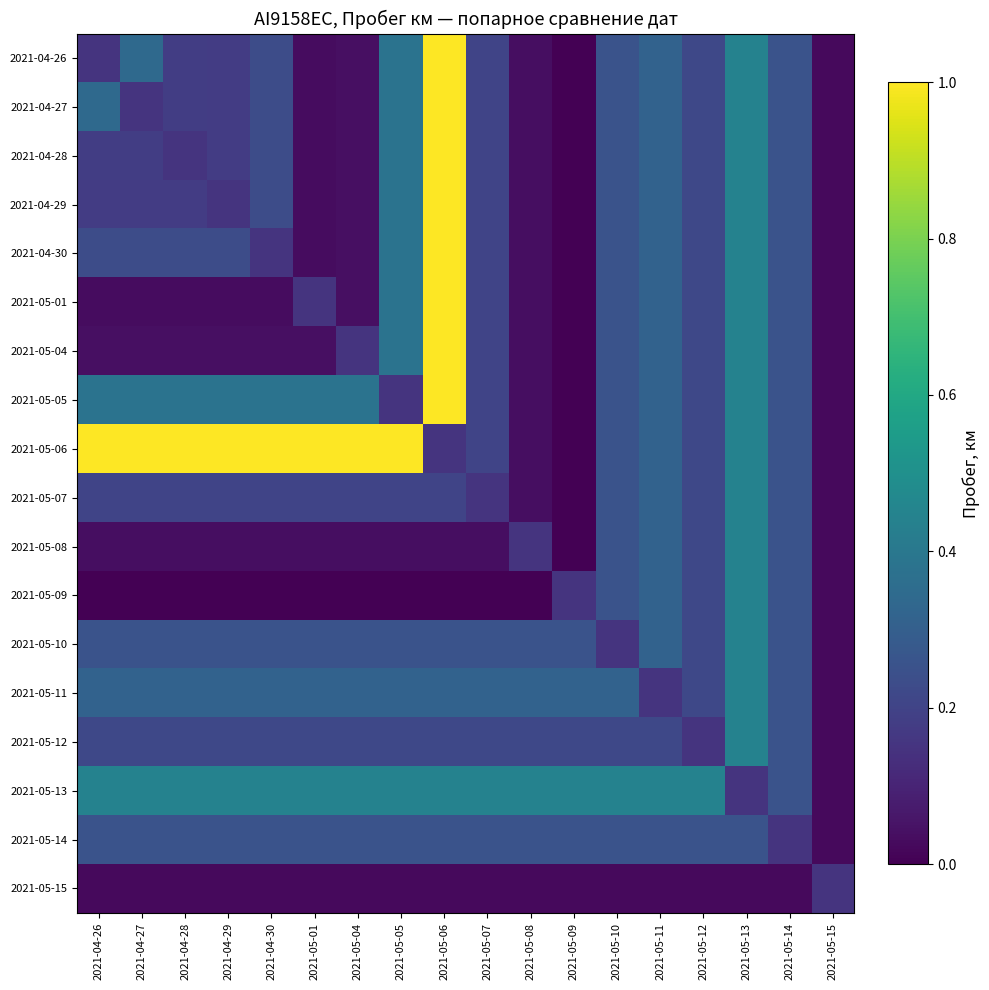

Reading right to left, extract all data points from this chart.

2021-04-26: 2021-05-15=0.0	2021-05-14=0.3	2021-05-13=0.4	2021-05-12=0.2	2021-05-11=0.3	2021-05-10=0.3	2021-05-09=0.0	2021-05-08=0.0	2021-05-07=0.2	2021-05-06=1.0	2021-05-05=0.4	2021-05-04=0.0	2021-05-01=0.0	2021-04-30=0.2	2021-04-29=0.2	2021-04-28=0.2	2021-04-27=0.3	2021-04-26=0.2
2021-04-27: 2021-05-15=0.0	2021-05-14=0.3	2021-05-13=0.4	2021-05-12=0.2	2021-05-11=0.3	2021-05-10=0.3	2021-05-09=0.0	2021-05-08=0.0	2021-05-07=0.2	2021-05-06=1.0	2021-05-05=0.4	2021-05-04=0.0	2021-05-01=0.0	2021-04-30=0.2	2021-04-29=0.2	2021-04-28=0.2	2021-04-27=0.2	2021-04-26=0.3
2021-04-28: 2021-05-15=0.0	2021-05-14=0.3	2021-05-13=0.4	2021-05-12=0.2	2021-05-11=0.3	2021-05-10=0.3	2021-05-09=0.0	2021-05-08=0.0	2021-05-07=0.2	2021-05-06=1.0	2021-05-05=0.4	2021-05-04=0.0	2021-05-01=0.0	2021-04-30=0.2	2021-04-29=0.2	2021-04-28=0.2	2021-04-27=0.2	2021-04-26=0.2
2021-04-29: 2021-05-15=0.0	2021-05-14=0.3	2021-05-13=0.4	2021-05-12=0.2	2021-05-11=0.3	2021-05-10=0.3	2021-05-09=0.0	2021-05-08=0.0	2021-05-07=0.2	2021-05-06=1.0	2021-05-05=0.4	2021-05-04=0.0	2021-05-01=0.0	2021-04-30=0.2	2021-04-29=0.2	2021-04-28=0.2	2021-04-27=0.2	2021-04-26=0.2
2021-04-30: 2021-05-15=0.0	2021-05-14=0.3	2021-05-13=0.4	2021-05-12=0.2	2021-05-11=0.3	2021-05-10=0.3	2021-05-09=0.0	2021-05-08=0.0	2021-05-07=0.2	2021-05-06=1.0	2021-05-05=0.4	2021-05-04=0.0	2021-05-01=0.0	2021-04-30=0.2	2021-04-29=0.2	2021-04-28=0.2	2021-04-27=0.2	2021-04-26=0.2
2021-05-01: 2021-05-15=0.0	2021-05-14=0.3	2021-05-13=0.4	2021-05-12=0.2	2021-05-11=0.3	2021-05-10=0.3	2021-05-09=0.0	2021-05-08=0.0	2021-05-07=0.2	2021-05-06=1.0	2021-05-05=0.4	2021-05-04=0.0	2021-05-01=0.2	2021-04-30=0.0	2021-04-29=0.0	2021-04-28=0.0	2021-04-27=0.0	2021-04-26=0.0
2021-05-04: 2021-05-15=0.0	2021-05-14=0.3	2021-05-13=0.4	2021-05-12=0.2	2021-05-11=0.3	2021-05-10=0.3	2021-05-09=0.0	2021-05-08=0.0	2021-05-07=0.2	2021-05-06=1.0	2021-05-05=0.4	2021-05-04=0.2	2021-05-01=0.0	2021-04-30=0.0	2021-04-29=0.0	2021-04-28=0.0	2021-04-27=0.0	2021-04-26=0.0
2021-05-05: 2021-05-15=0.0	2021-05-14=0.3	2021-05-13=0.4	2021-05-12=0.2	2021-05-11=0.3	2021-05-10=0.3	2021-05-09=0.0	2021-05-08=0.0	2021-05-07=0.2	2021-05-06=1.0	2021-05-05=0.2	2021-05-04=0.4	2021-05-01=0.4	2021-04-30=0.4	2021-04-29=0.4	2021-04-28=0.4	2021-04-27=0.4	2021-04-26=0.4
2021-05-06: 2021-05-15=0.0	2021-05-14=0.3	2021-05-13=0.4	2021-05-12=0.2	2021-05-11=0.3	2021-05-10=0.3	2021-05-09=0.0	2021-05-08=0.0	2021-05-07=0.2	2021-05-06=0.2	2021-05-05=1.0	2021-05-04=1.0	2021-05-01=1.0	2021-04-30=1.0	2021-04-29=1.0	2021-04-28=1.0	2021-04-27=1.0	2021-04-26=1.0
2021-05-07: 2021-05-15=0.0	2021-05-14=0.3	2021-05-13=0.4	2021-05-12=0.2	2021-05-11=0.3	2021-05-10=0.3	2021-05-09=0.0	2021-05-08=0.0	2021-05-07=0.2	2021-05-06=0.2	2021-05-05=0.2	2021-05-04=0.2	2021-05-01=0.2	2021-04-30=0.2	2021-04-29=0.2	2021-04-28=0.2	2021-04-27=0.2	2021-04-26=0.2
2021-05-08: 2021-05-15=0.0	2021-05-14=0.3	2021-05-13=0.4	2021-05-12=0.2	2021-05-11=0.3	2021-05-10=0.3	2021-05-09=0.0	2021-05-08=0.2	2021-05-07=0.0	2021-05-06=0.0	2021-05-05=0.0	2021-05-04=0.0	2021-05-01=0.0	2021-04-30=0.0	2021-04-29=0.0	2021-04-28=0.0	2021-04-27=0.0	2021-04-26=0.0
2021-05-09: 2021-05-15=0.0	2021-05-14=0.3	2021-05-13=0.4	2021-05-12=0.2	2021-05-11=0.3	2021-05-10=0.3	2021-05-09=0.2	2021-05-08=0.0	2021-05-07=0.0	2021-05-06=0.0	2021-05-05=0.0	2021-05-04=0.0	2021-05-01=0.0	2021-04-30=0.0	2021-04-29=0.0	2021-04-28=0.0	2021-04-27=0.0	2021-04-26=0.0
2021-05-10: 2021-05-15=0.0	2021-05-14=0.3	2021-05-13=0.4	2021-05-12=0.2	2021-05-11=0.3	2021-05-10=0.2	2021-05-09=0.3	2021-05-08=0.3	2021-05-07=0.3	2021-05-06=0.3	2021-05-05=0.3	2021-05-04=0.3	2021-05-01=0.3	2021-04-30=0.3	2021-04-29=0.3	2021-04-28=0.3	2021-04-27=0.3	2021-04-26=0.3
2021-05-11: 2021-05-15=0.0	2021-05-14=0.3	2021-05-13=0.4	2021-05-12=0.2	2021-05-11=0.2	2021-05-10=0.3	2021-05-09=0.3	2021-05-08=0.3	2021-05-07=0.3	2021-05-06=0.3	2021-05-05=0.3	2021-05-04=0.3	2021-05-01=0.3	2021-04-30=0.3	2021-04-29=0.3	2021-04-28=0.3	2021-04-27=0.3	2021-04-26=0.3
2021-05-12: 2021-05-15=0.0	2021-05-14=0.3	2021-05-13=0.4	2021-05-12=0.2	2021-05-11=0.2	2021-05-10=0.2	2021-05-09=0.2	2021-05-08=0.2	2021-05-07=0.2	2021-05-06=0.2	2021-05-05=0.2	2021-05-04=0.2	2021-05-01=0.2	2021-04-30=0.2	2021-04-29=0.2	2021-04-28=0.2	2021-04-27=0.2	2021-04-26=0.2
2021-05-13: 2021-05-15=0.0	2021-05-14=0.3	2021-05-13=0.2	2021-05-12=0.4	2021-05-11=0.4	2021-05-10=0.4	2021-05-09=0.4	2021-05-08=0.4	2021-05-07=0.4	2021-05-06=0.4	2021-05-05=0.4	2021-05-04=0.4	2021-05-01=0.4	2021-04-30=0.4	2021-04-29=0.4	2021-04-28=0.4	2021-04-27=0.4	2021-04-26=0.4
2021-05-14: 2021-05-15=0.0	2021-05-14=0.2	2021-05-13=0.3	2021-05-12=0.3	2021-05-11=0.3	2021-05-10=0.3	2021-05-09=0.3	2021-05-08=0.3	2021-05-07=0.3	2021-05-06=0.3	2021-05-05=0.3	2021-05-04=0.3	2021-05-01=0.3	2021-04-30=0.3	2021-04-29=0.3	2021-04-28=0.3	2021-04-27=0.3	2021-04-26=0.3
2021-05-15: 2021-05-15=0.2	2021-05-14=0.0	2021-05-13=0.0	2021-05-12=0.0	2021-05-11=0.0	2021-05-10=0.0	2021-05-09=0.0	2021-05-08=0.0	2021-05-07=0.0	2021-05-06=0.0	2021-05-05=0.0	2021-05-04=0.0	2021-05-01=0.0	2021-04-30=0.0	2021-04-29=0.0	2021-04-28=0.0	2021-04-27=0.0	2021-04-26=0.0